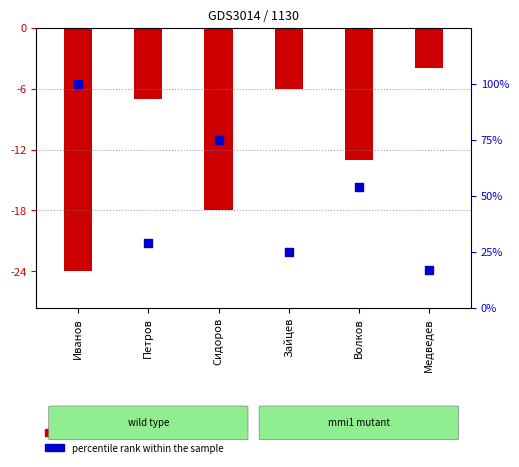

Which series has the widest spread of Y values?

percentile rank within the sample